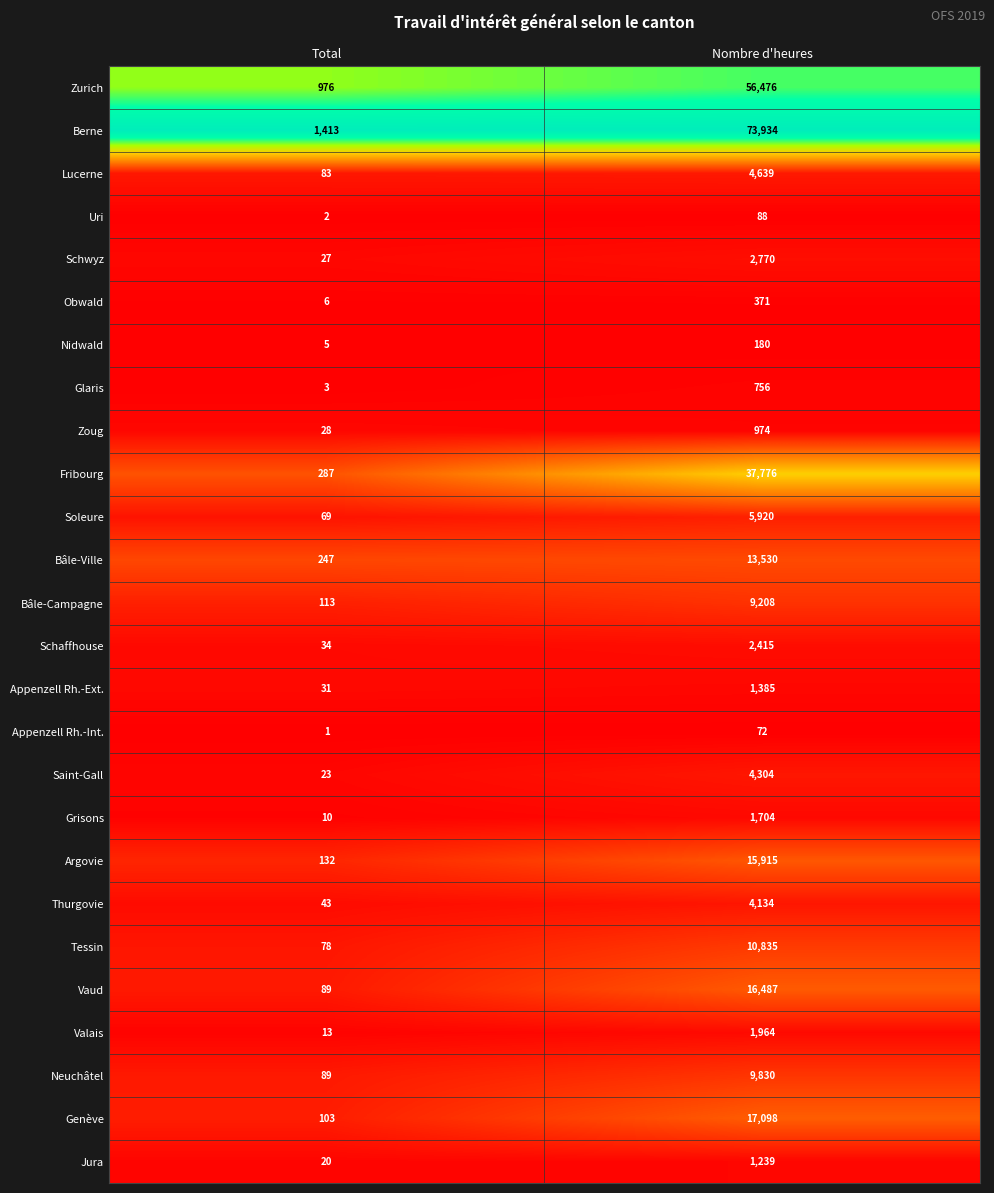

Rank the categories by Schwyz value from lowest to highest.

Total, Nombre d'heures